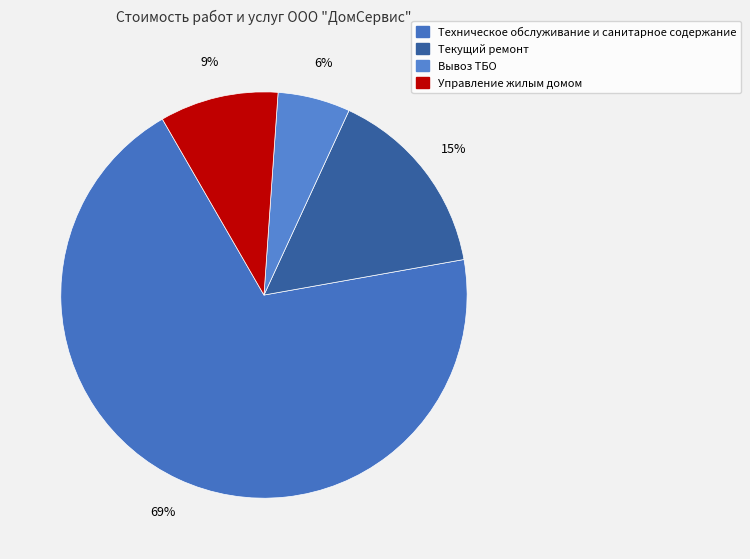

Which category has the smallest portion of the pie?

Вывоз ТБО